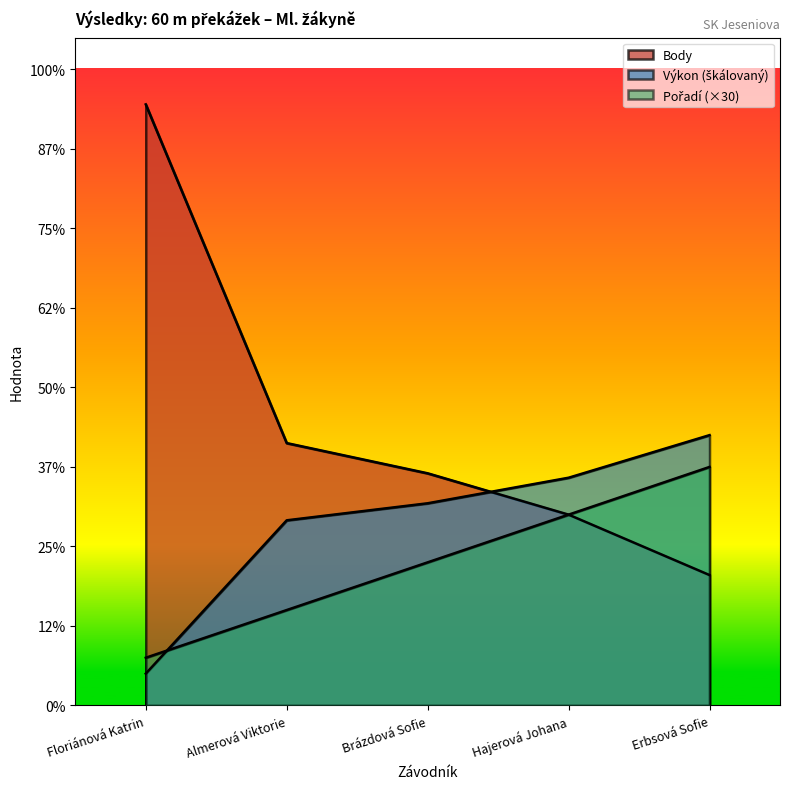

How many data points does each series have?

5